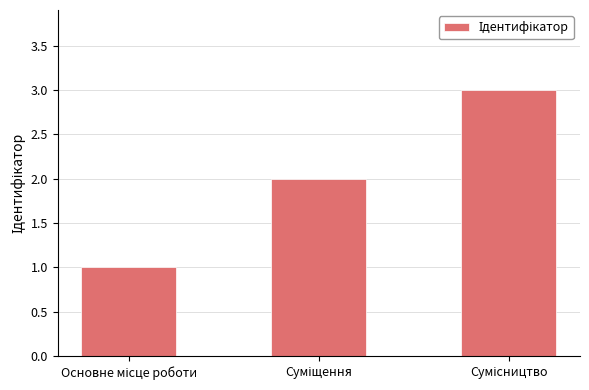

How many series are shown in this chart?

1